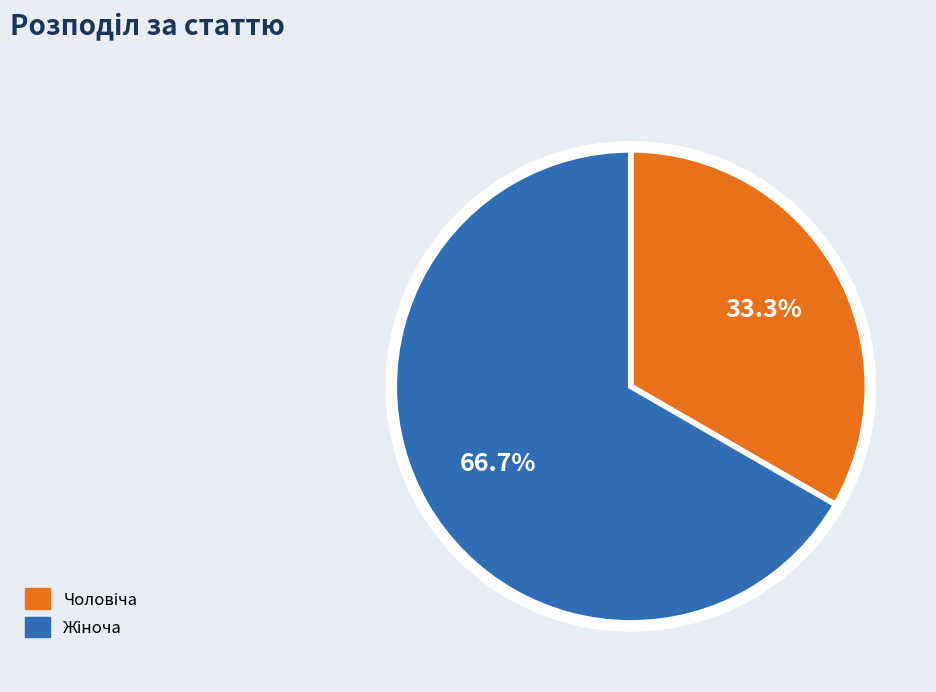

How many slices are in this pie chart?

2